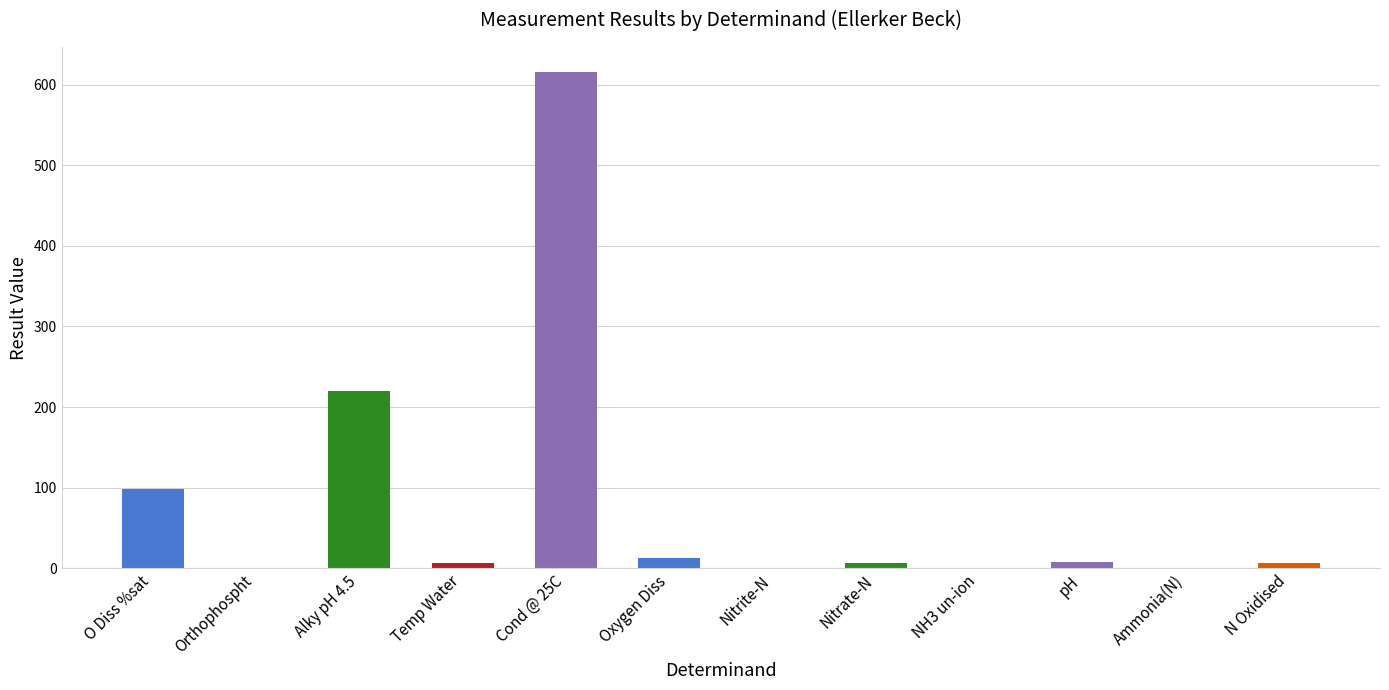

What is the ratio of the value at N Oxidised to the value at Nitrate-N?

1.0